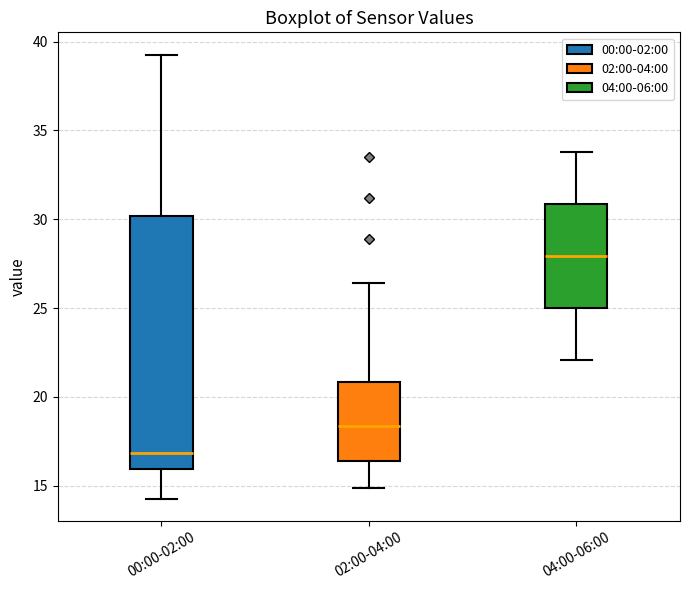

Which box is the tallest, from its lower edge to its upper edge?

00:00-02:00